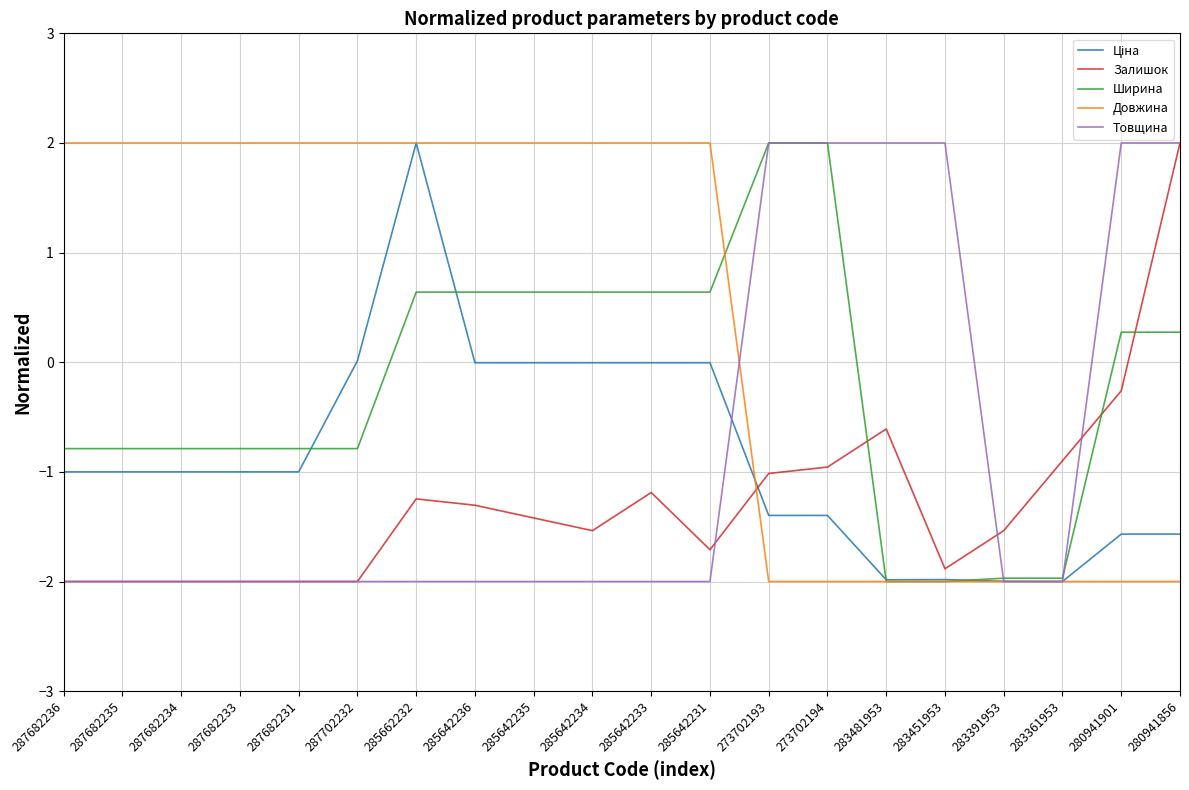

What is the difference between the maximum and second lowest values in the Залишок series?

4.0